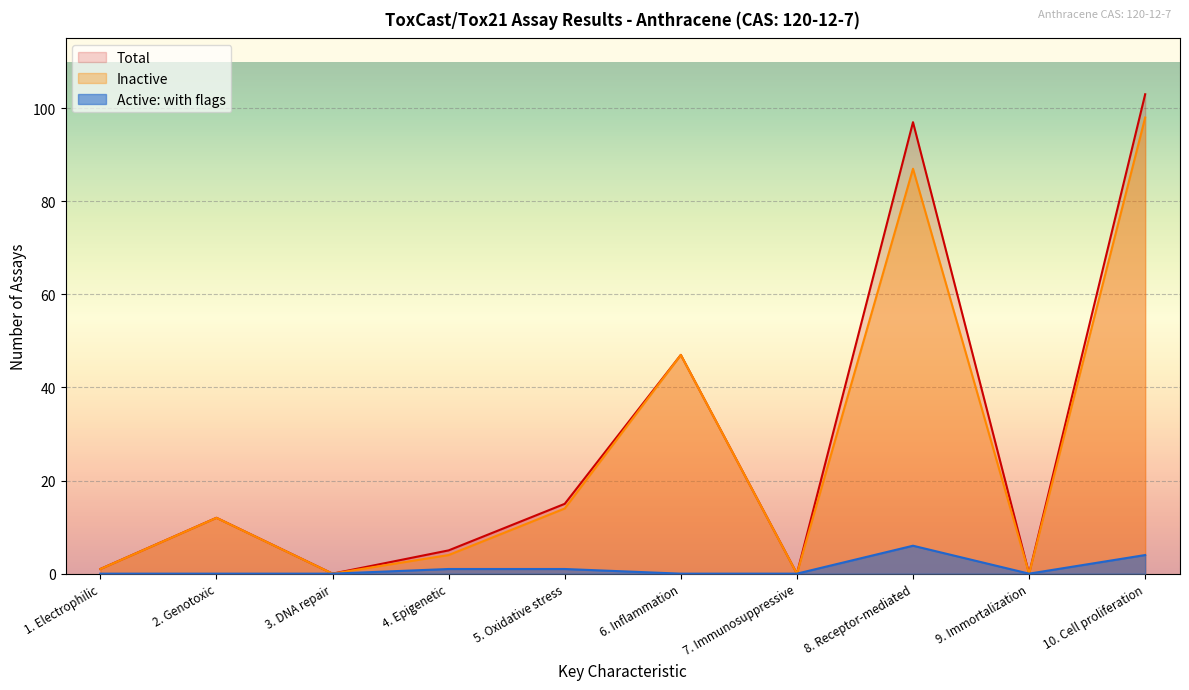

What is the label of the 9th point from the right?

2. Genotoxic